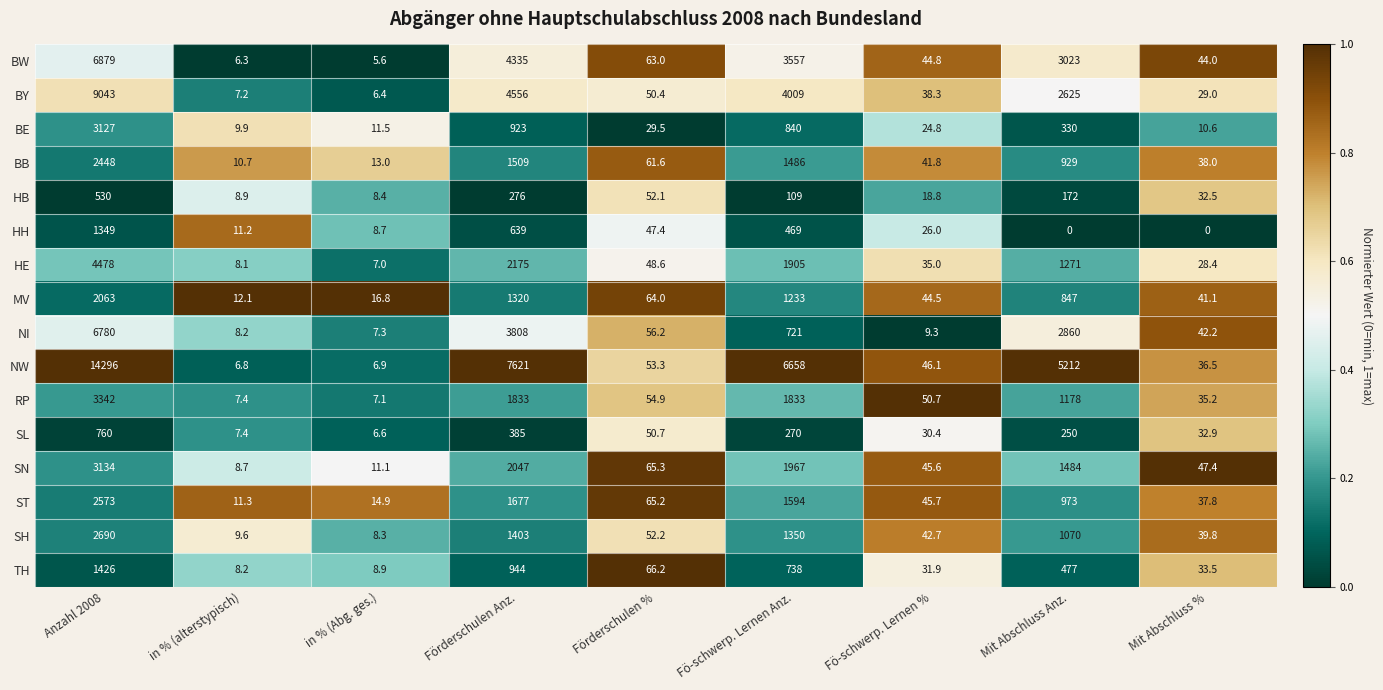

What is the spread (max minus min) of values at Mit Abschluss Anz.?

5212.0